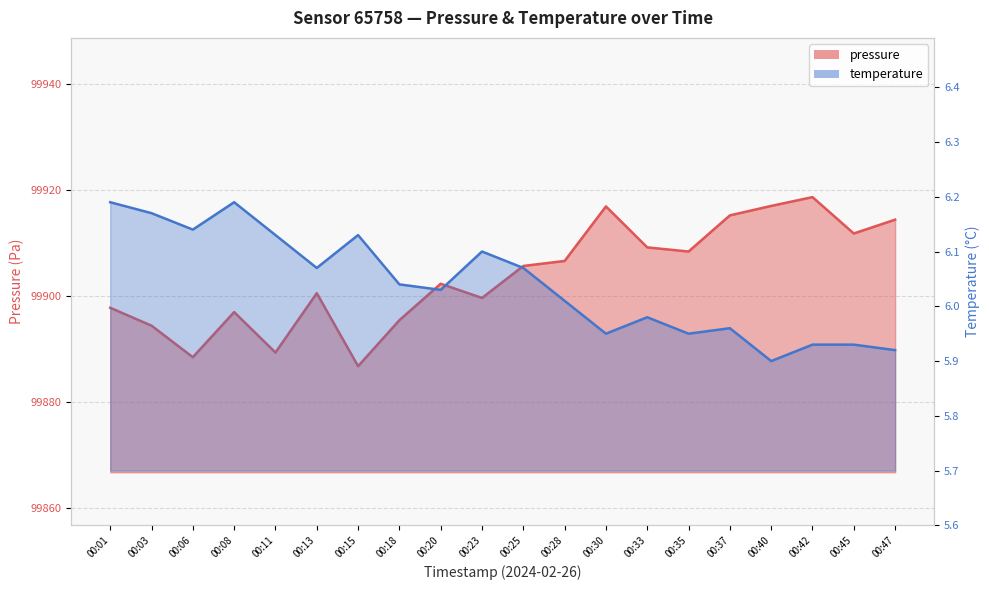

What is the difference between the maximum and minimum values in the temperature series?

0.3